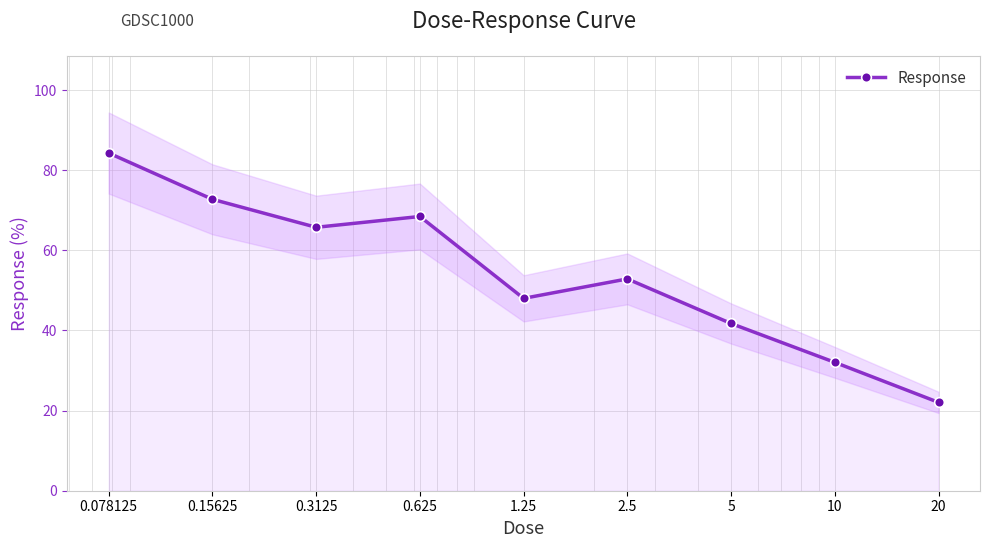

At which label is the value closest to 53?

2.5